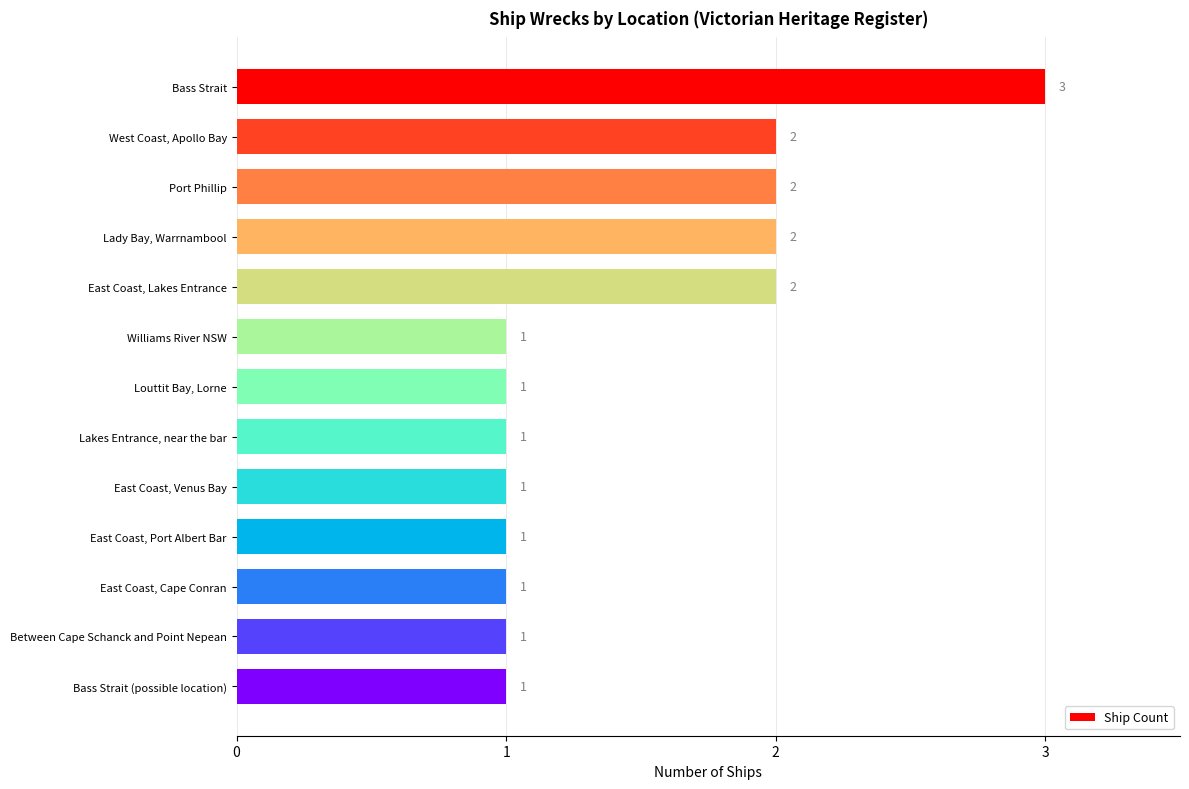

How many series are shown in this chart?

1